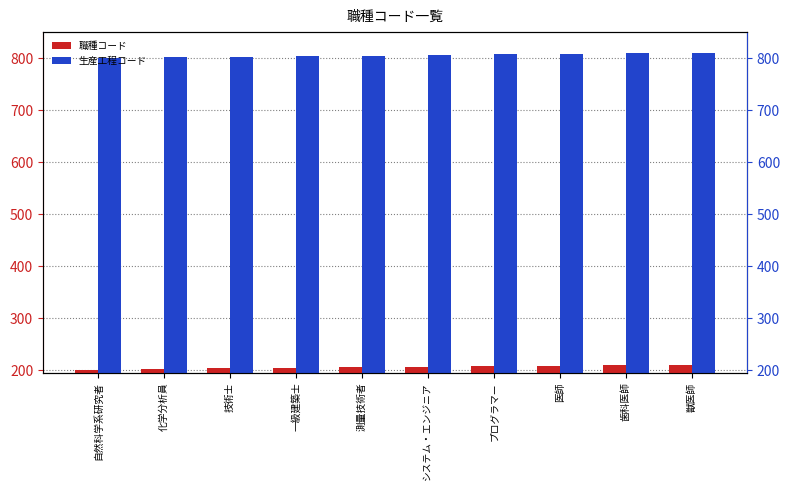

What is the value of the 生産工程コード bar at the 6th from the left?

806